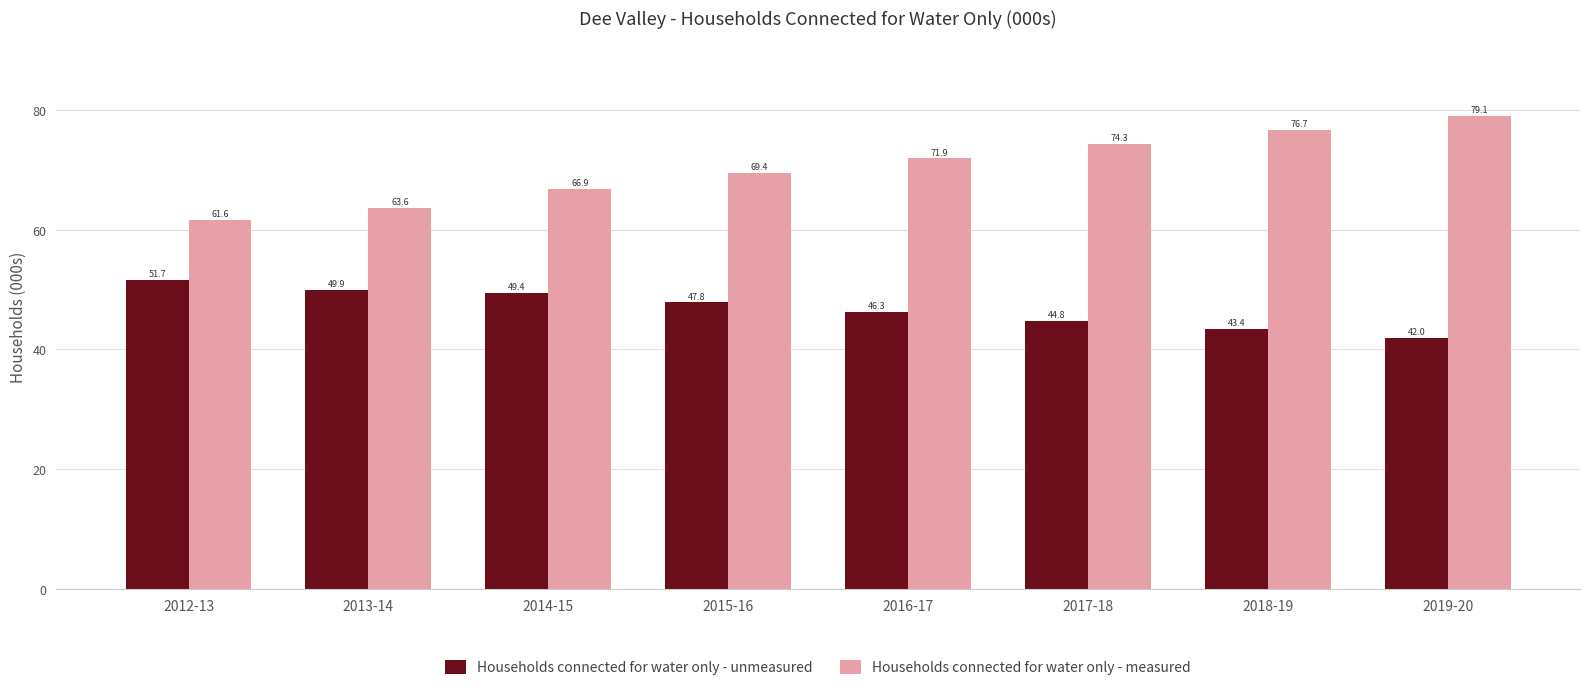

Rank the categories by Households connected for water only - measured value from lowest to highest.

2012-13, 2013-14, 2014-15, 2015-16, 2016-17, 2017-18, 2018-19, 2019-20